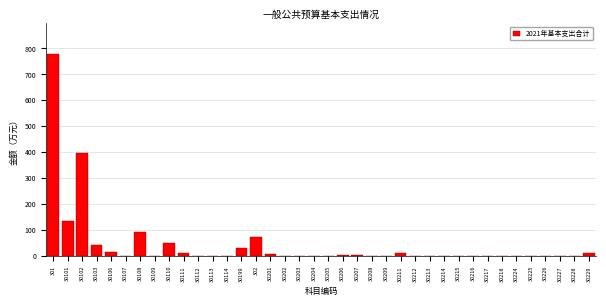

Is it true that the value at 30108 is 92.7?

True